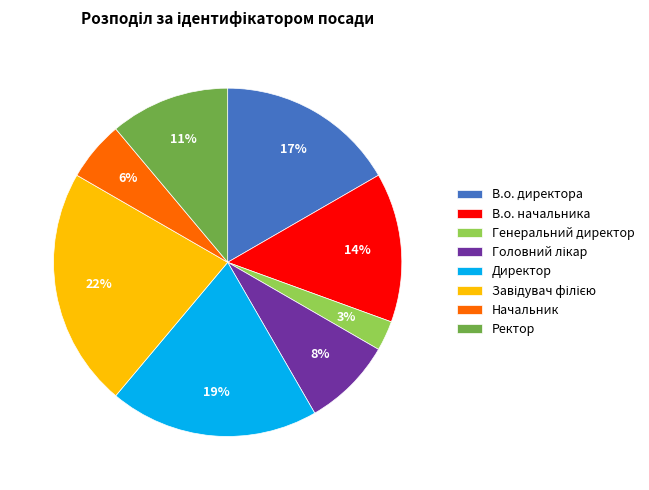

To the nearest percent, what is the difference between the largest and smallest slice percentages?

19%